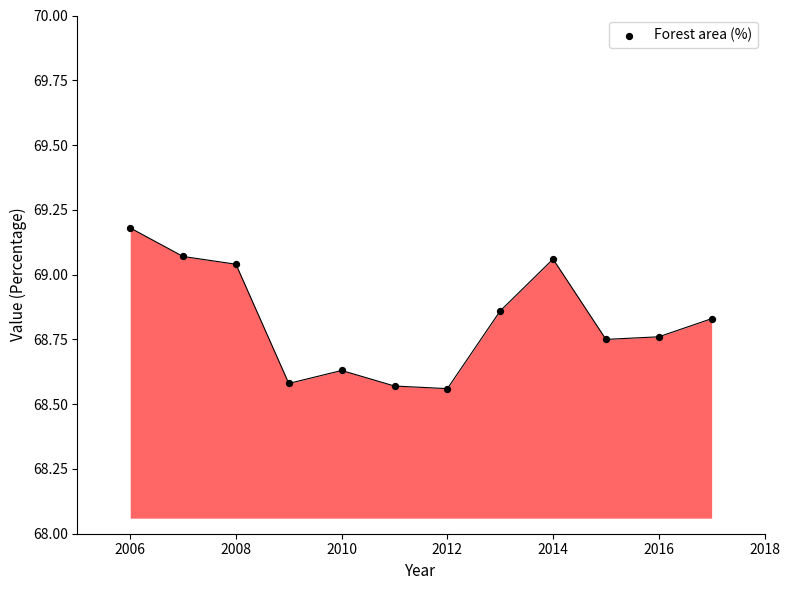

What is the range of Y values (max minus min)?

0.6